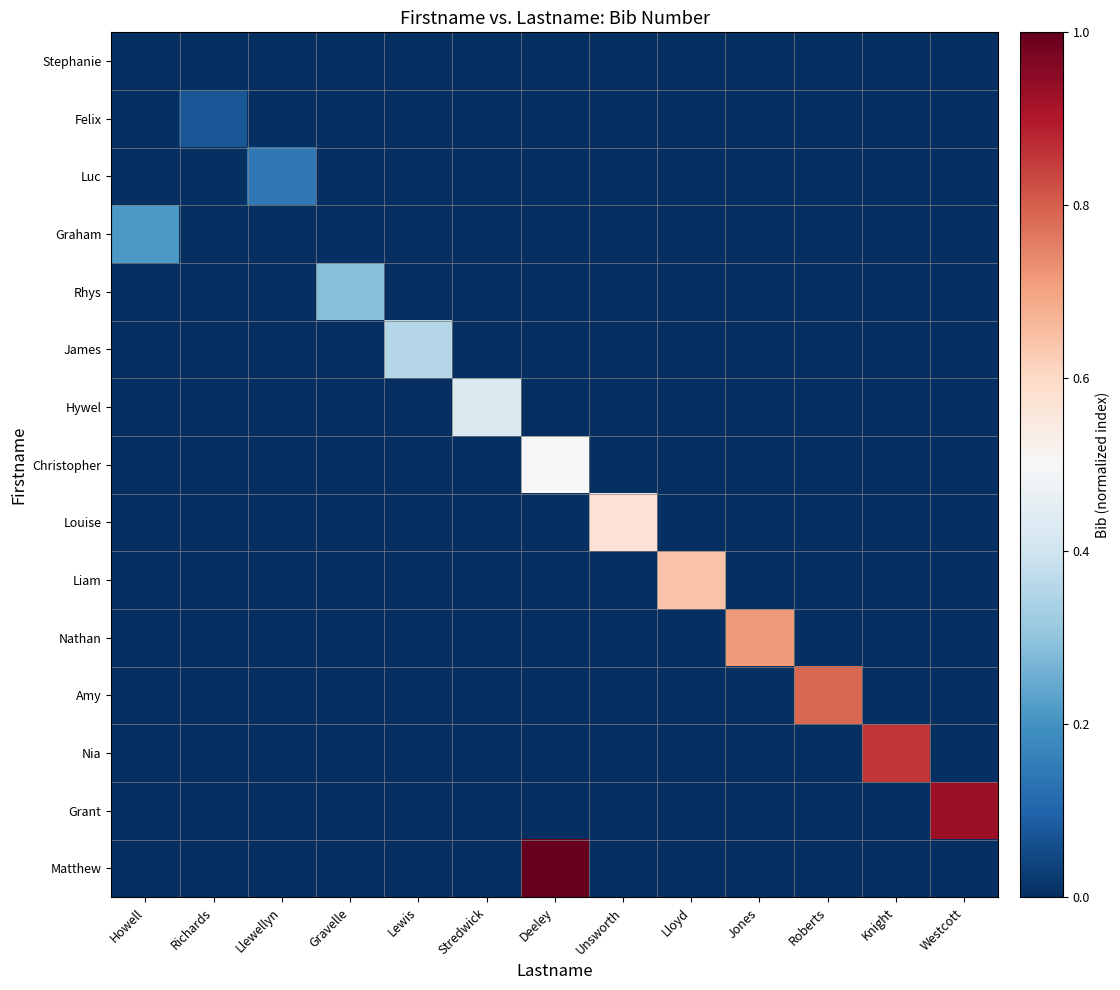

Which series has the largest range (max minus min)?

Matthew